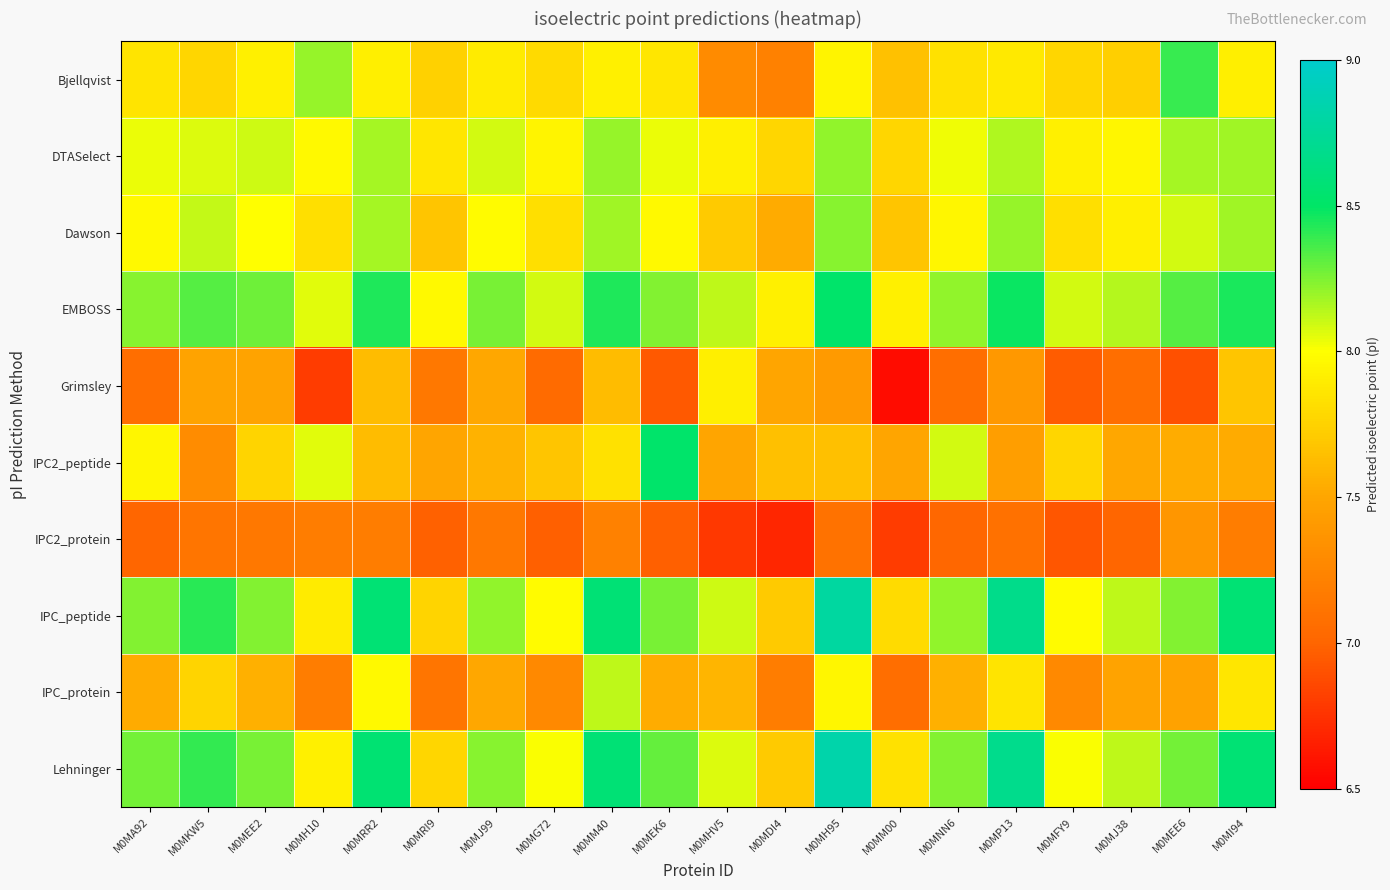

What is the minimum value shown in the chart?

6.6